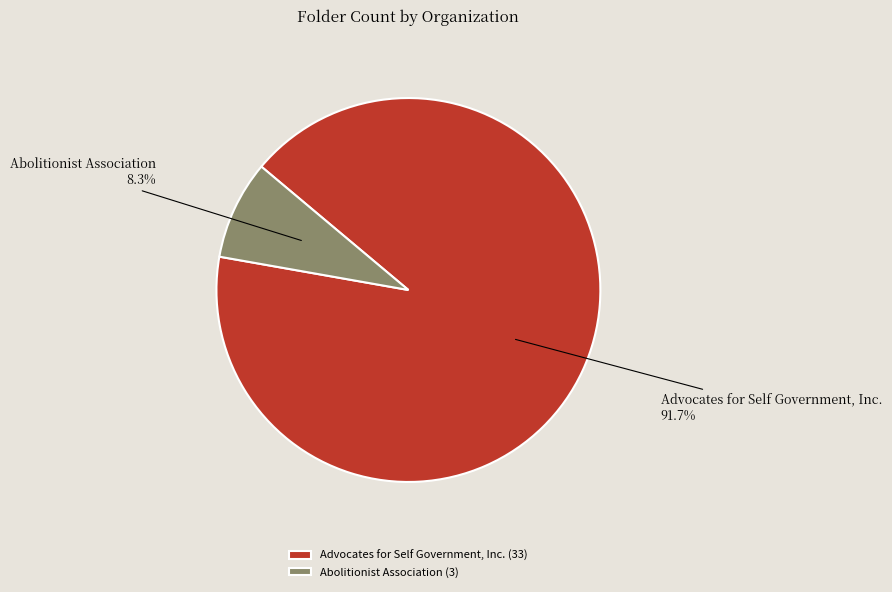

Which category has the biggest portion of the pie?

Advocates for Self Government, Inc.